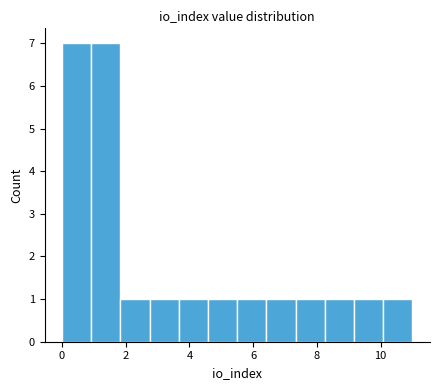

What is the height of the bar covering 1.8 to 2.8 on the x-axis? Neither the bar edges nor the heights are printed on the chart, so give them approximately, as read against the axes.

1